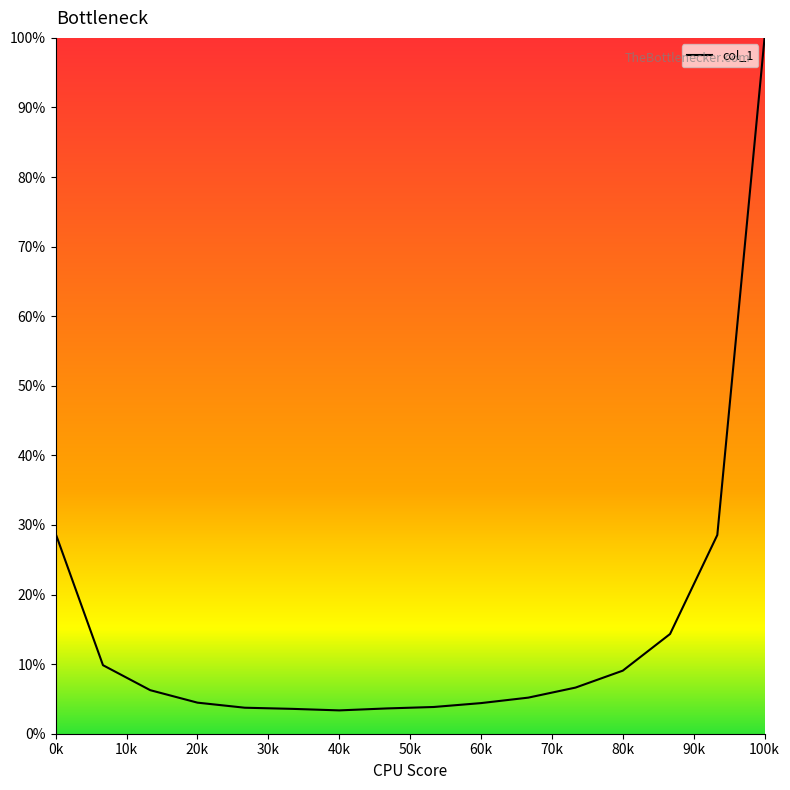

What is the greatest value displayed?

100.0